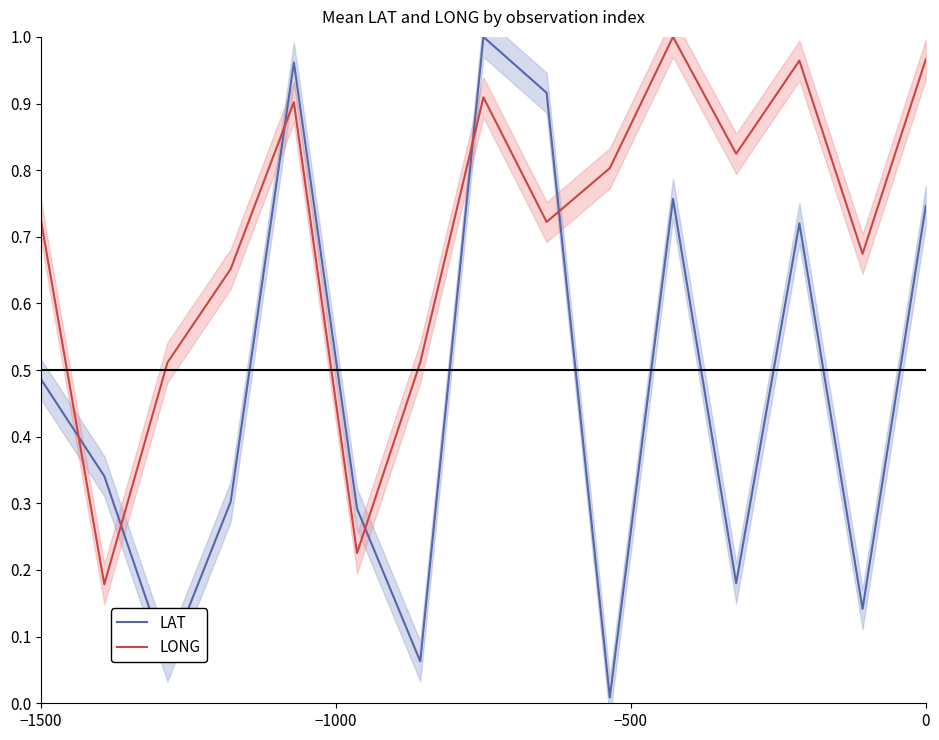

What is the minimum value for LONG?

0.2